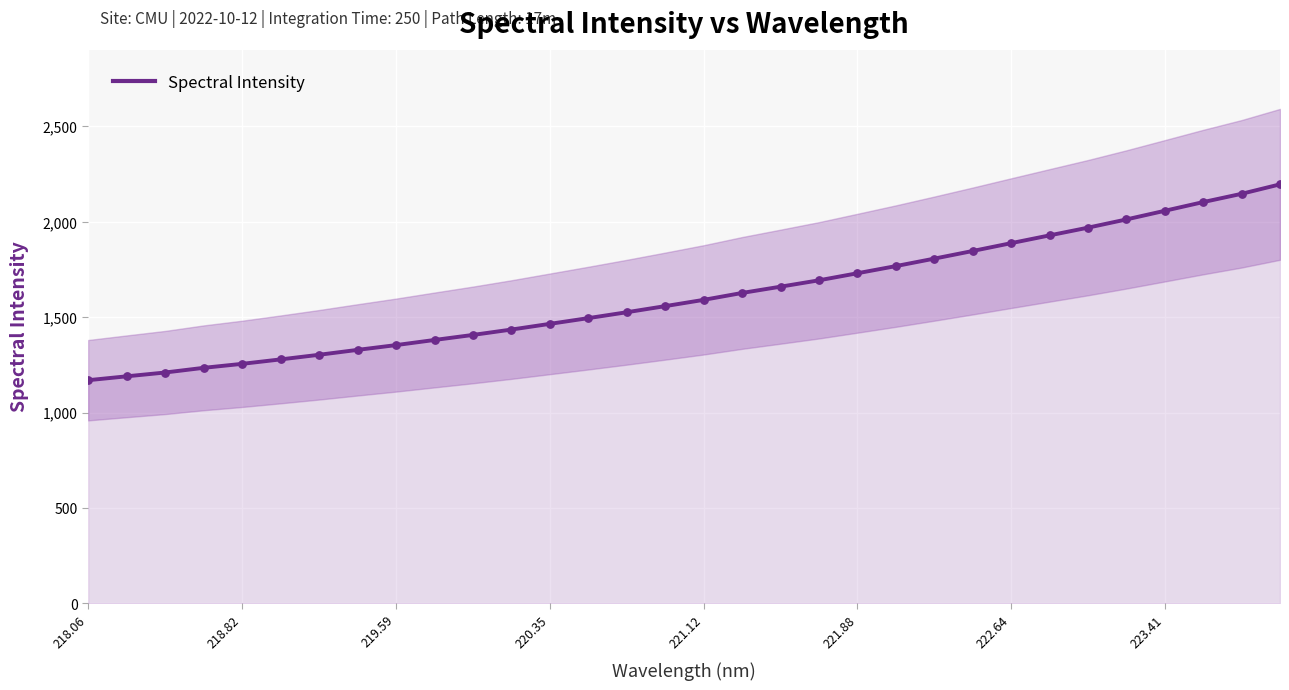

What is the lowest value of the Spectral Intensity series?

1169.9